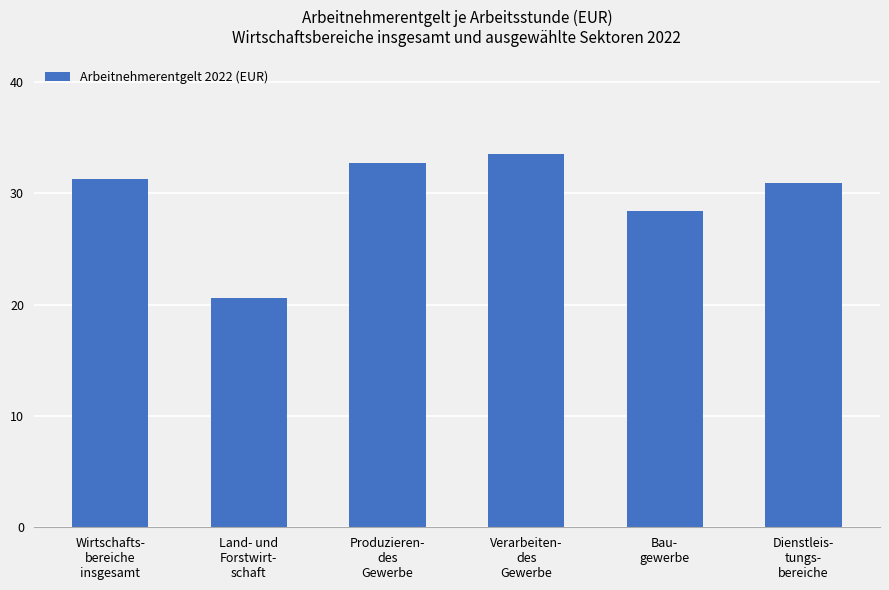

What is the value of the 4th bar from the left?

33.5